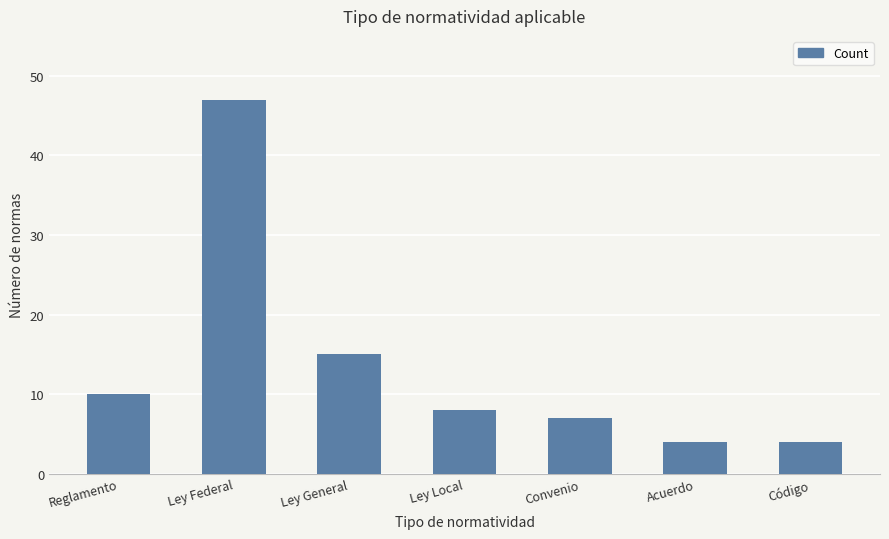

At which label does the data first exceed 8?

Reglamento